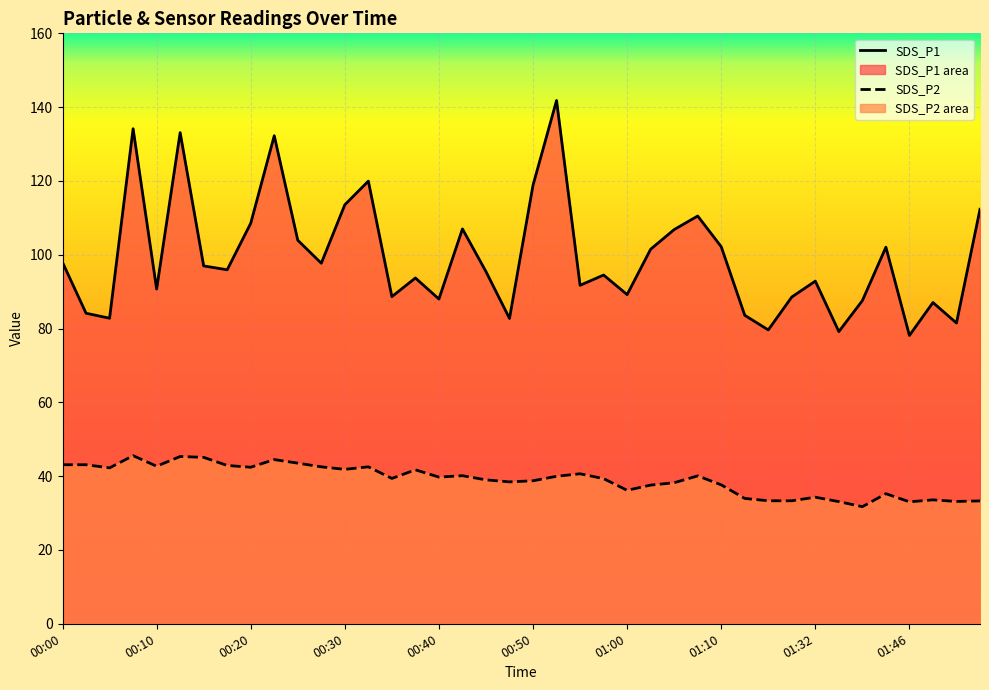

What is the sum of all SDS_P1 values?

3976.7